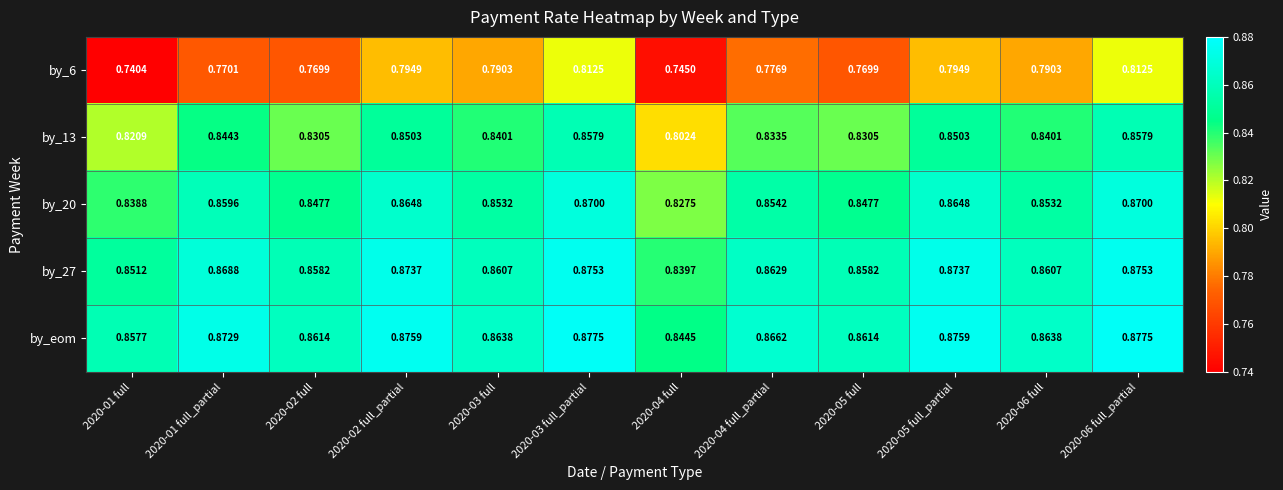

Is the value of by_eom at 2020-04 full greater than the value of by_13 at 2020-05 full?

Yes